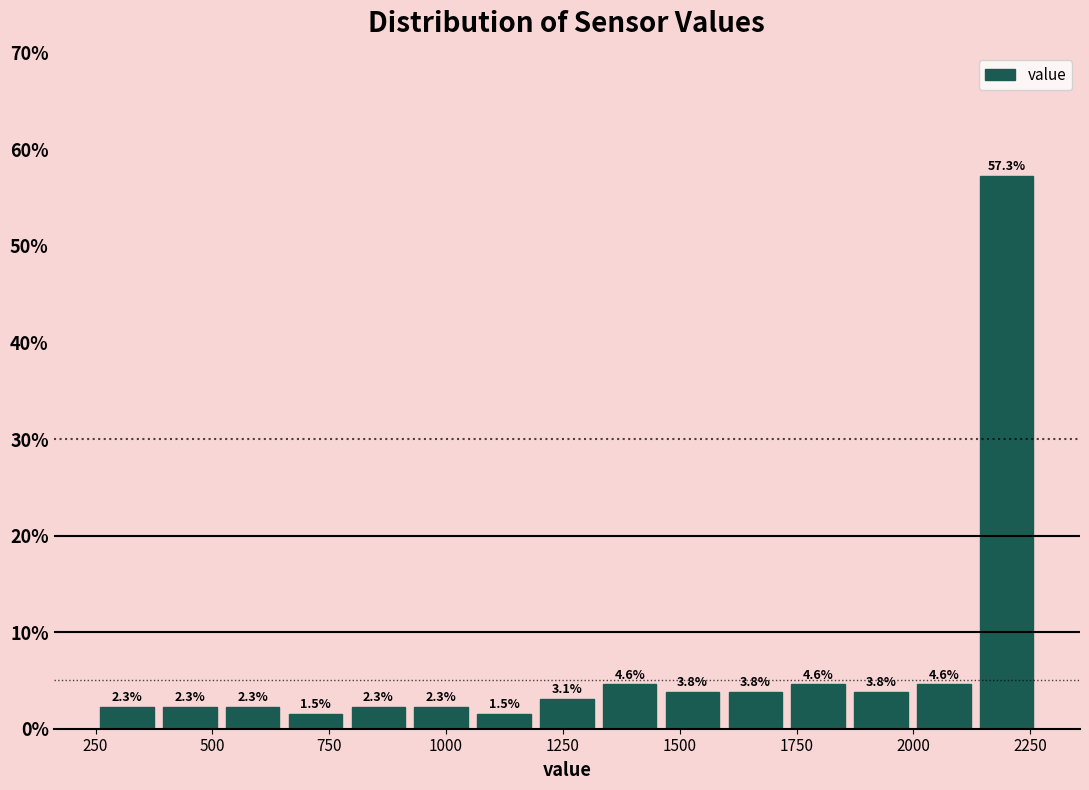

Read against the x-axis, roughly where is the centre of the tallest bar?

2200